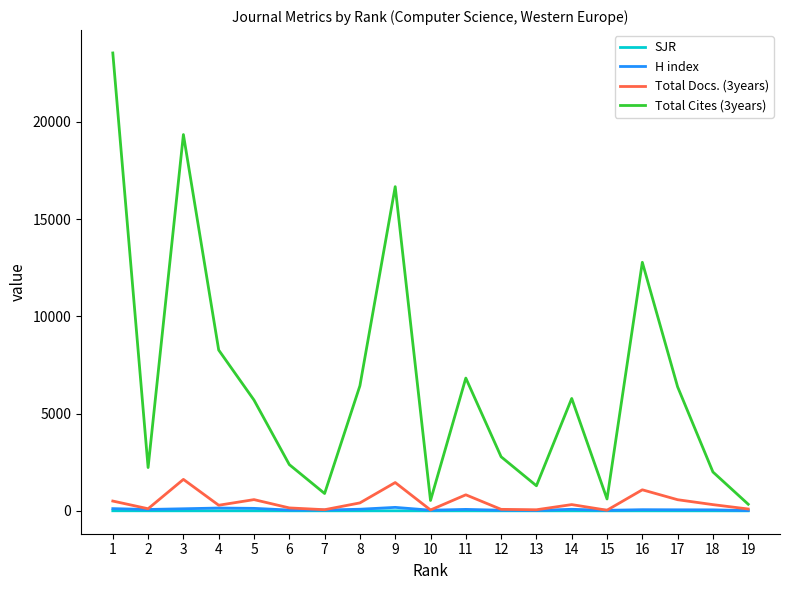

What is the minimum value for Total Docs. (3years)?

32.0